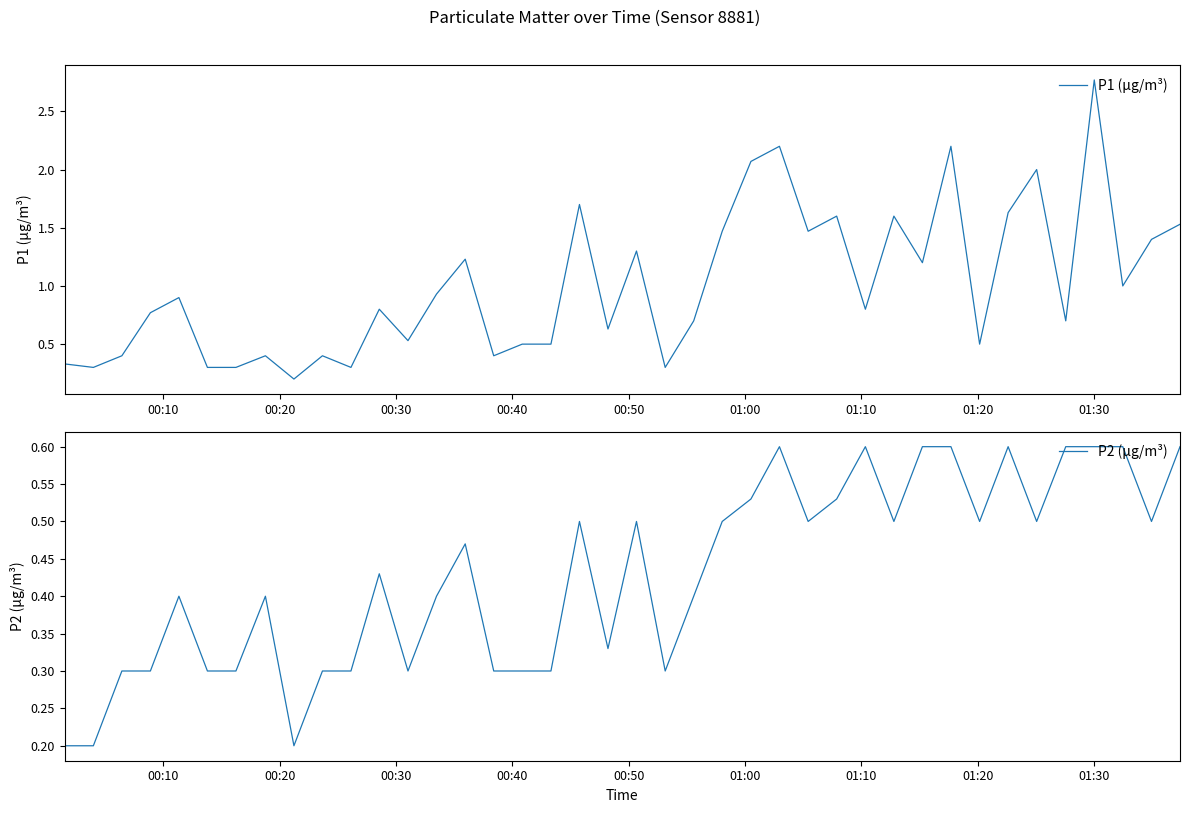

What is the difference between the second highest and second lowest values in the P1 series?

1.9